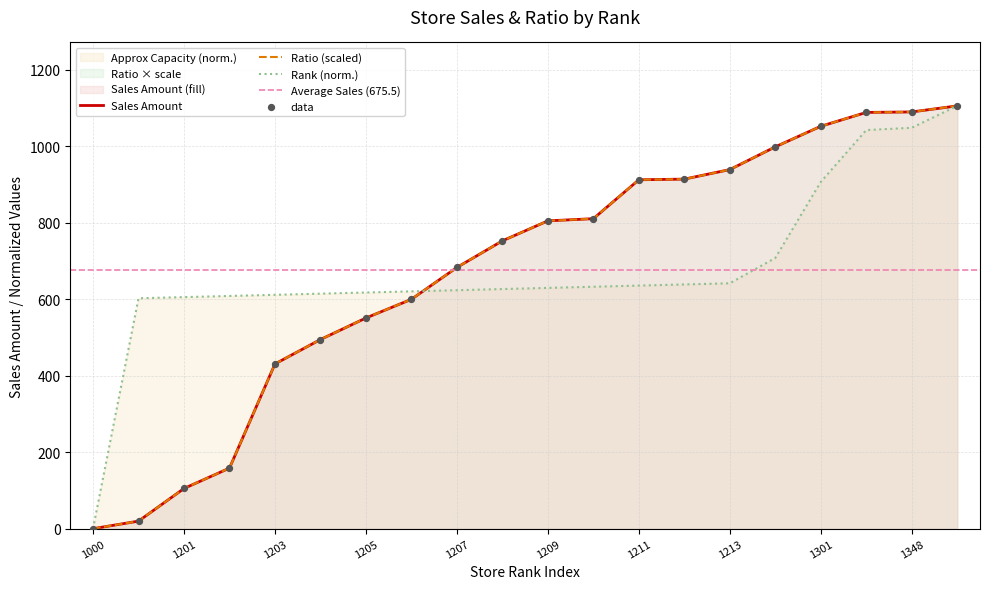

Which series reaches the maximum Y coordinate?

Sales Amount